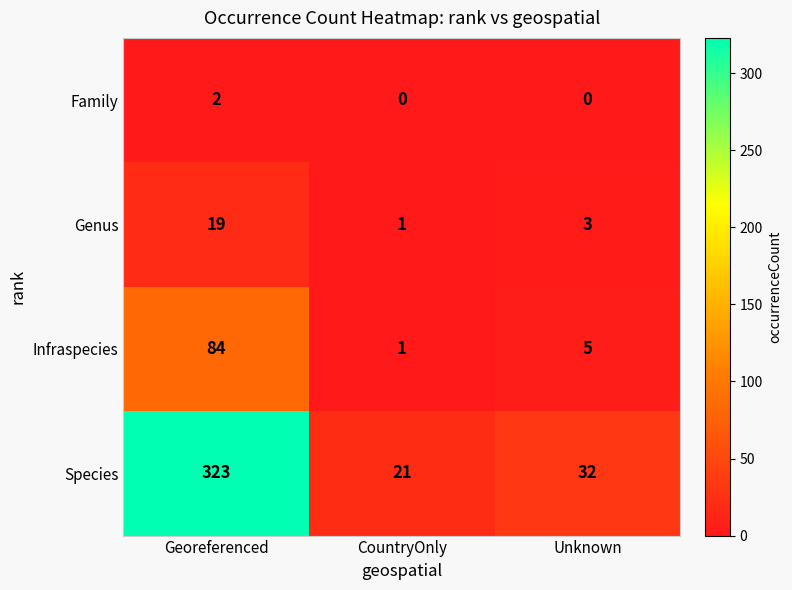

Which series has the widest spread of values?

Species